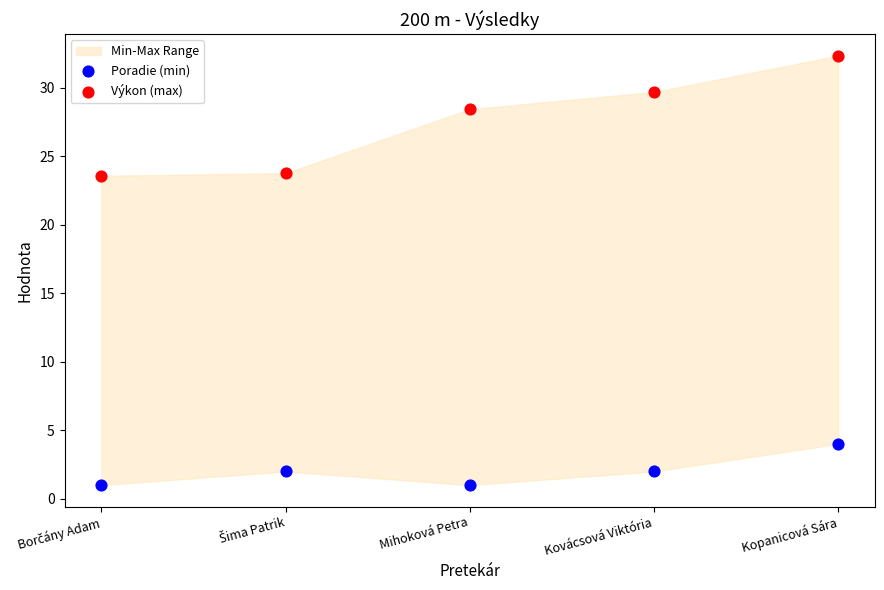

Which series contains the highest Y value?

Výkon (max)